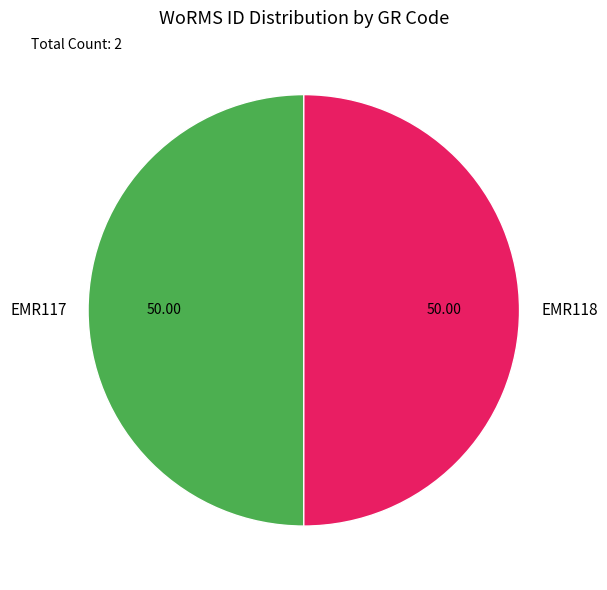

What is the ratio of the value at EMR118 to the value at EMR117?

1.0